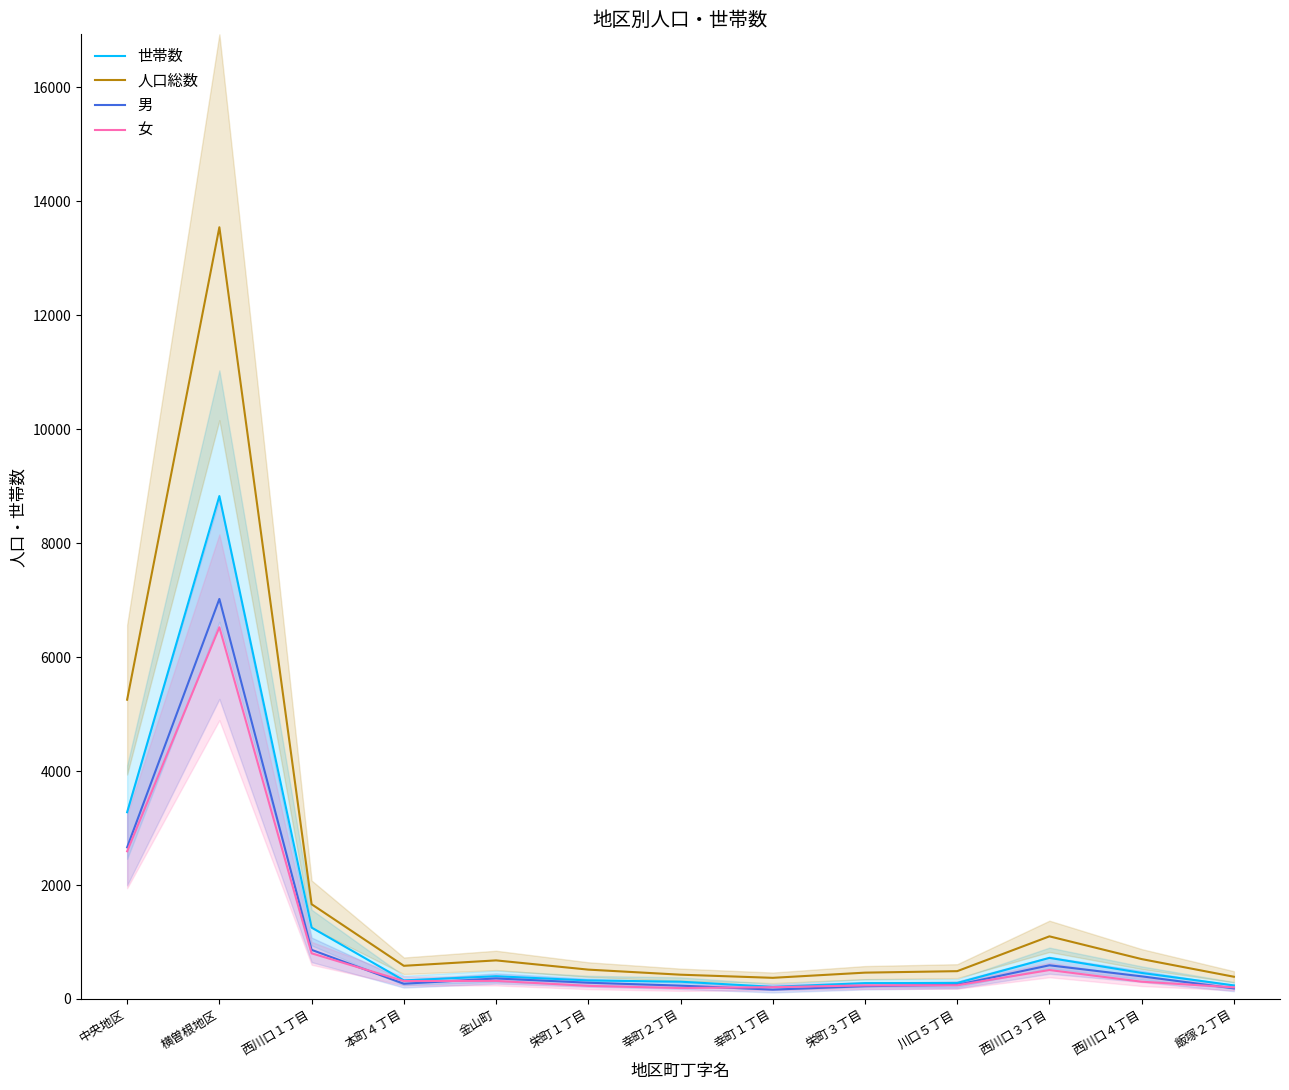

Does the chart display data point markers on the line(s)?

No